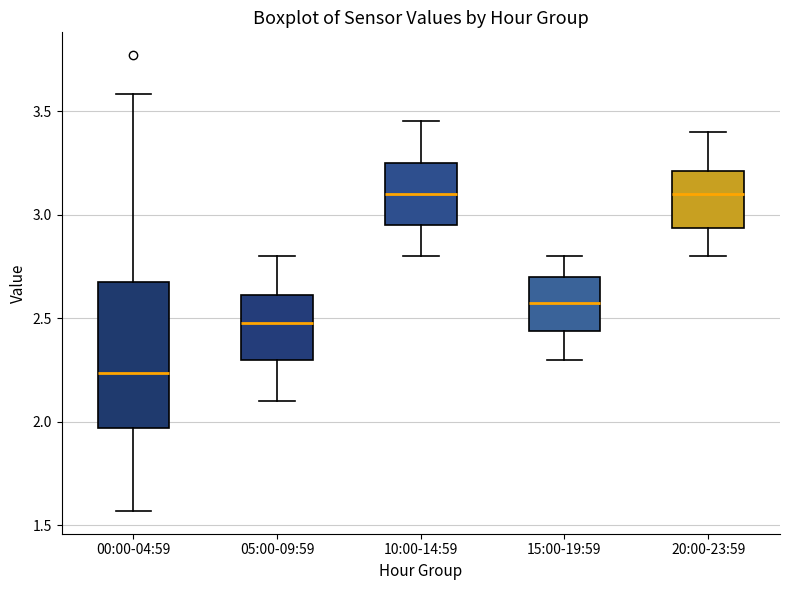

Reading left to right, transcribe this box plot: for each box, give where its median line is, the range the box spans, and where its two whiskers end, as read against the y-axis. The values are not printed on the chart, so give them approximately, as read against the axis.

00:00-04:59: median 2.25, box 1.95 to 2.70, whiskers 1.55 to 3.60
05:00-09:59: median 2.50, box 2.30 to 2.60, whiskers 2.10 to 2.80
10:00-14:59: median 3.10, box 2.95 to 3.25, whiskers 2.80 to 3.45
15:00-19:59: median 2.60, box 2.45 to 2.70, whiskers 2.30 to 2.80
20:00-23:59: median 3.10, box 2.95 to 3.20, whiskers 2.80 to 3.40